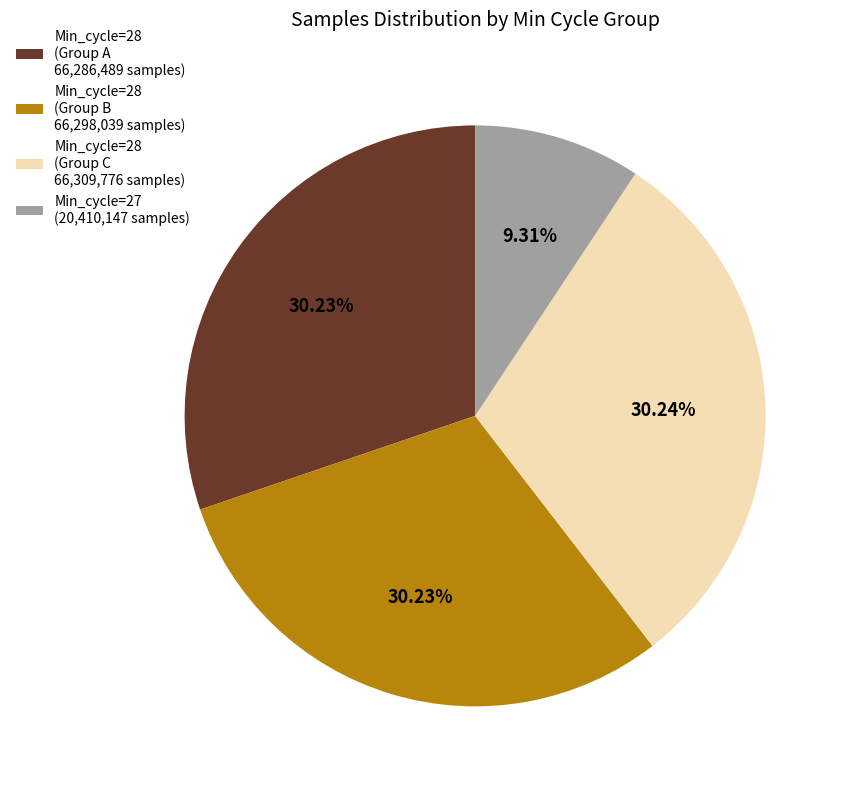

Is there any slice that represents more than half of the pie?

No